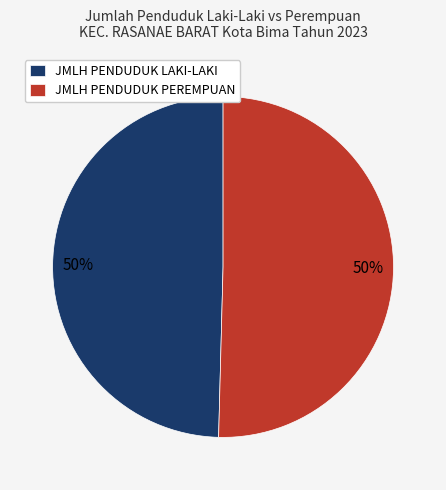

Approximately how many times larger is the value at JMLH PENDUDUK LAKI-LAKI compared to JMLH PENDUDUK PEREMPUAN?

1.0